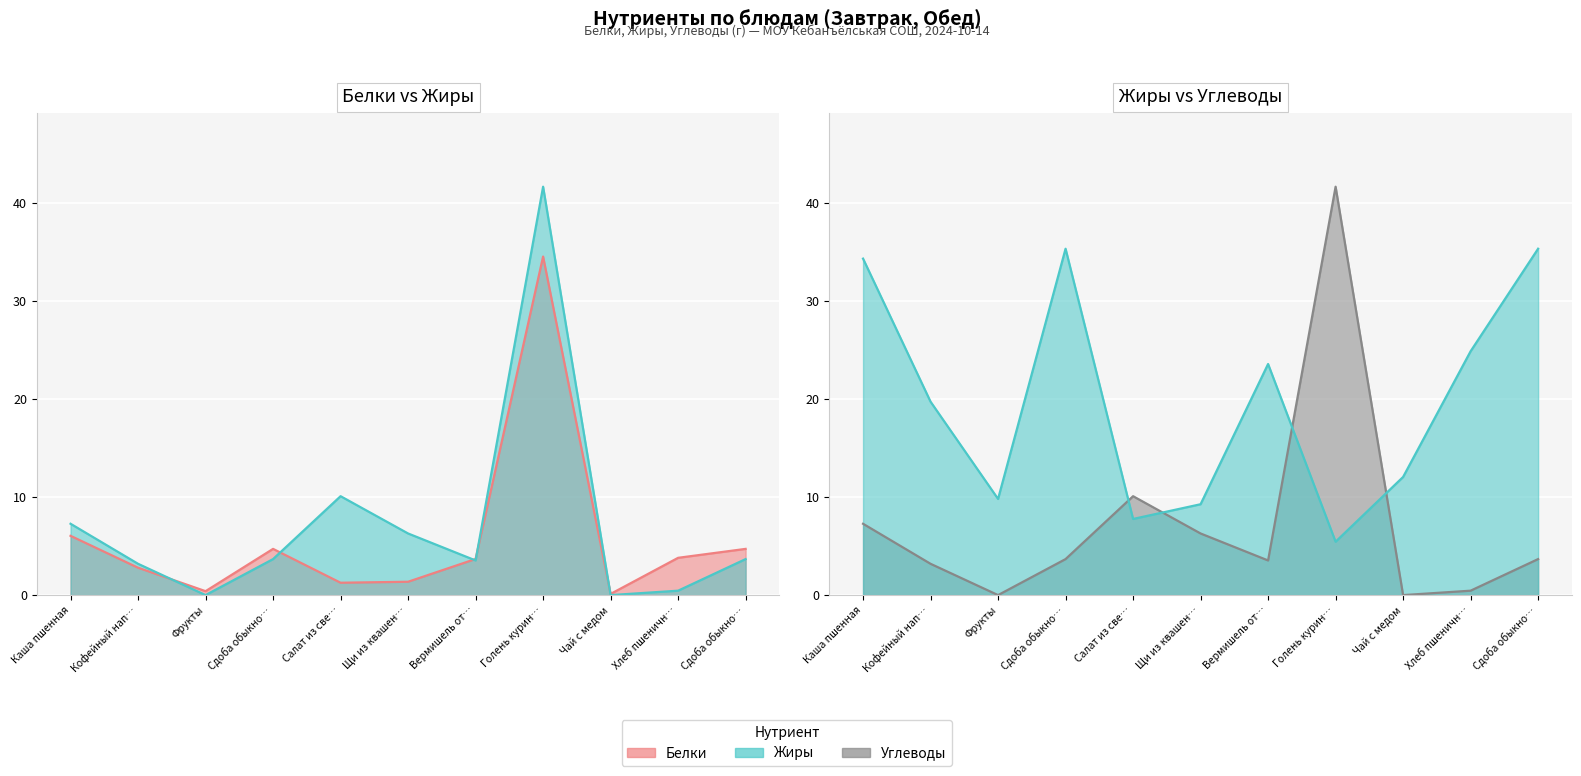

How many interior local peaks does the Белки (линия) series have?

2